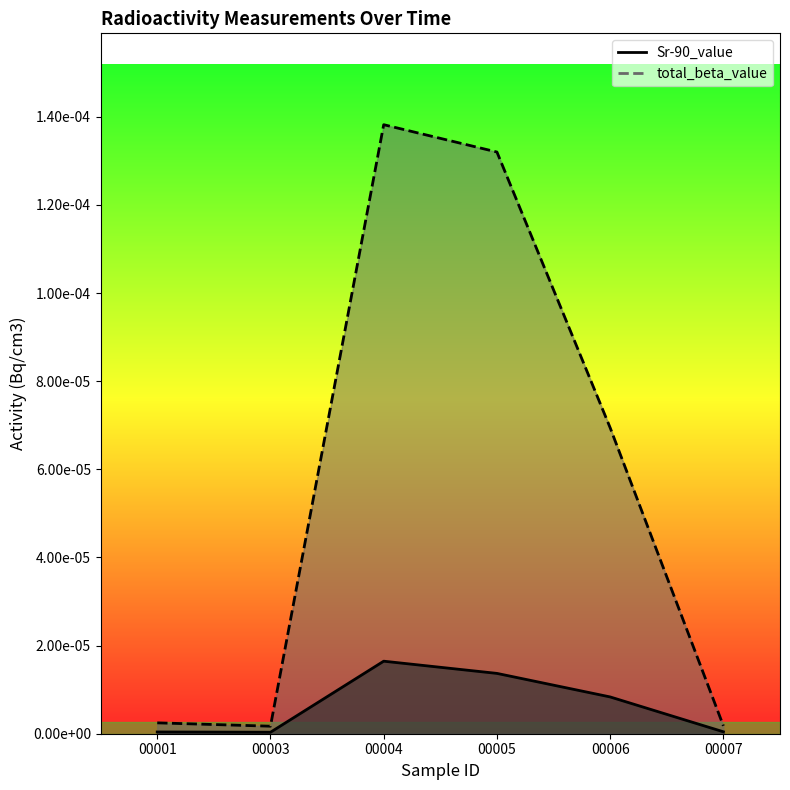

At how many categories does at least one series exceed 0?

6